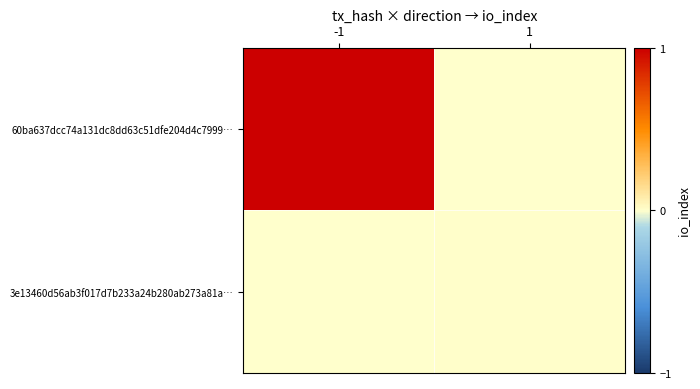

Which category has the highest value across all series?

-1